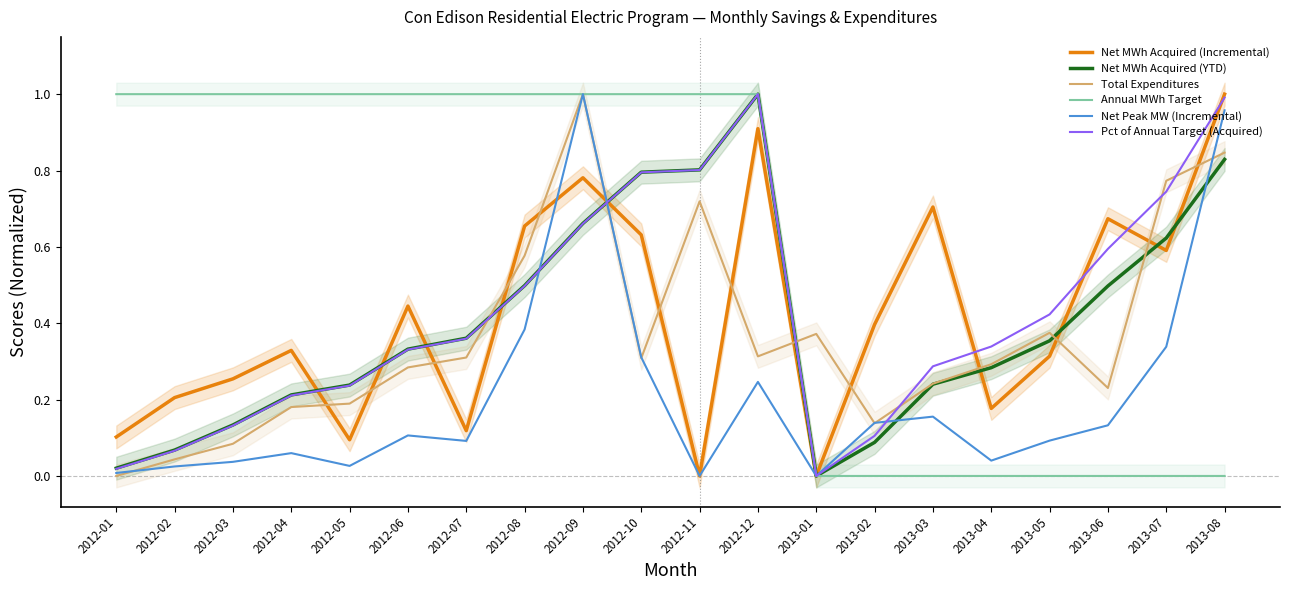

After their last crossing, which series has the higher values: Net Peak MW (Incremental) or Total Expenditures?

Net Peak MW (Incremental)